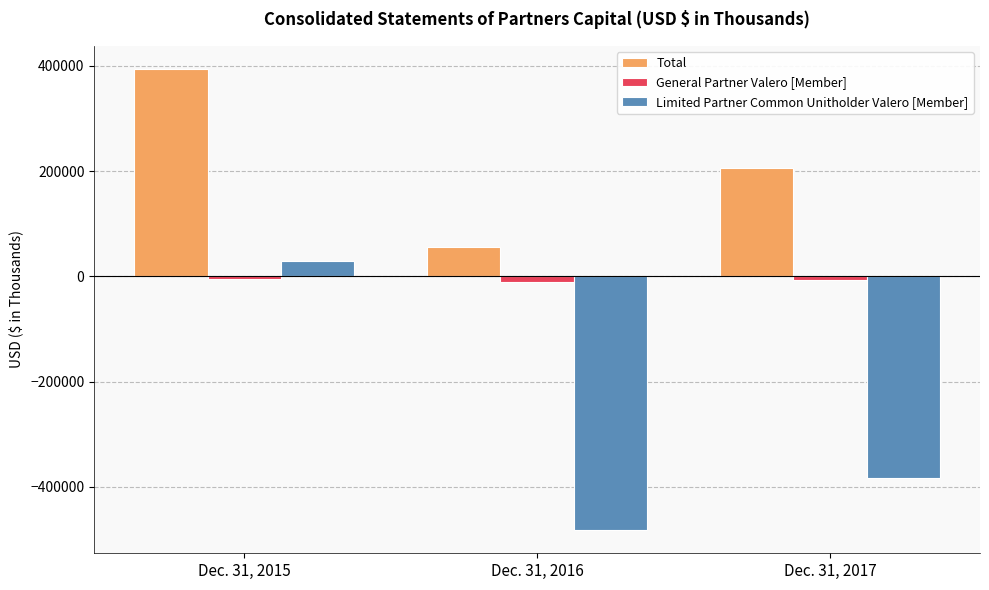

Rank the series by their maximum value, from highest to lowest.

Total, Limited Partner Common Unitholder Valero [Member], General Partner Valero [Member]